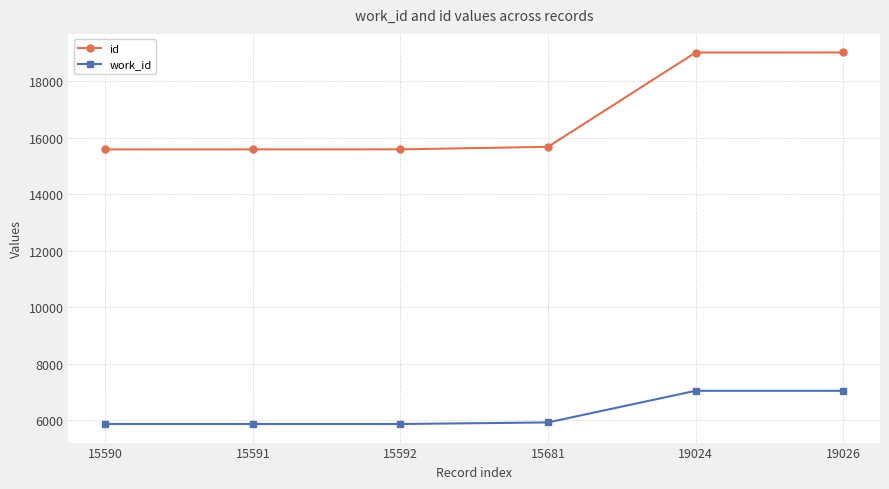

True or false: work_id has more than 2 points higher than both neighbors.

False